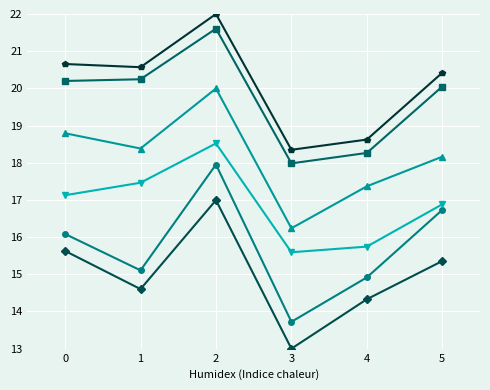

What is the total value across all series at 3?

94.9